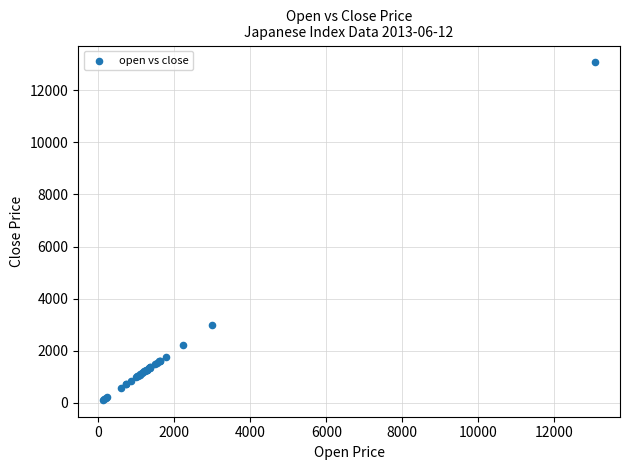

What Y value in the scatter plot is closest to 6591?

2980.0